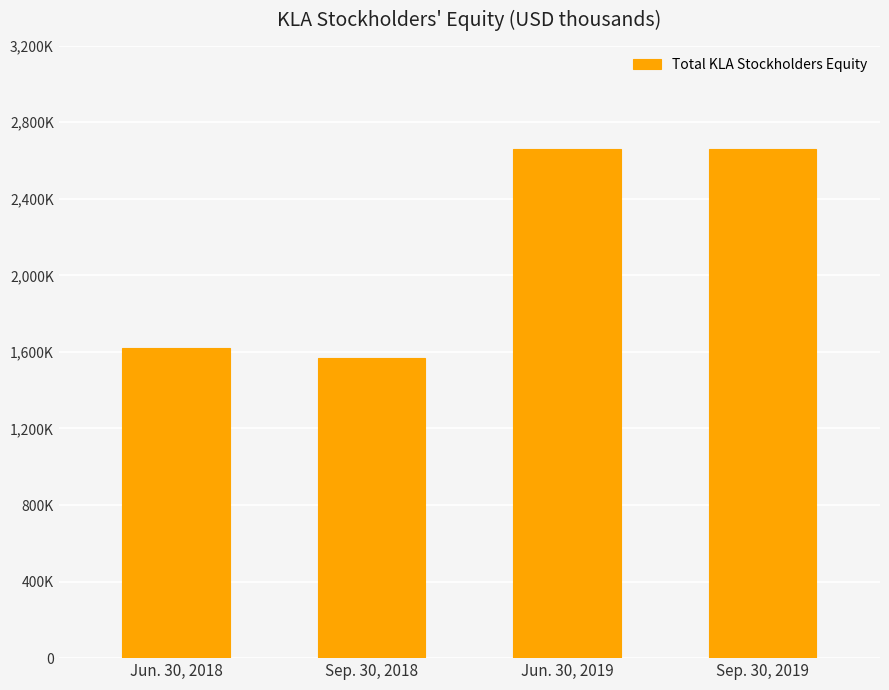

Are the bars grouped side by side (vs. stacked)?

No